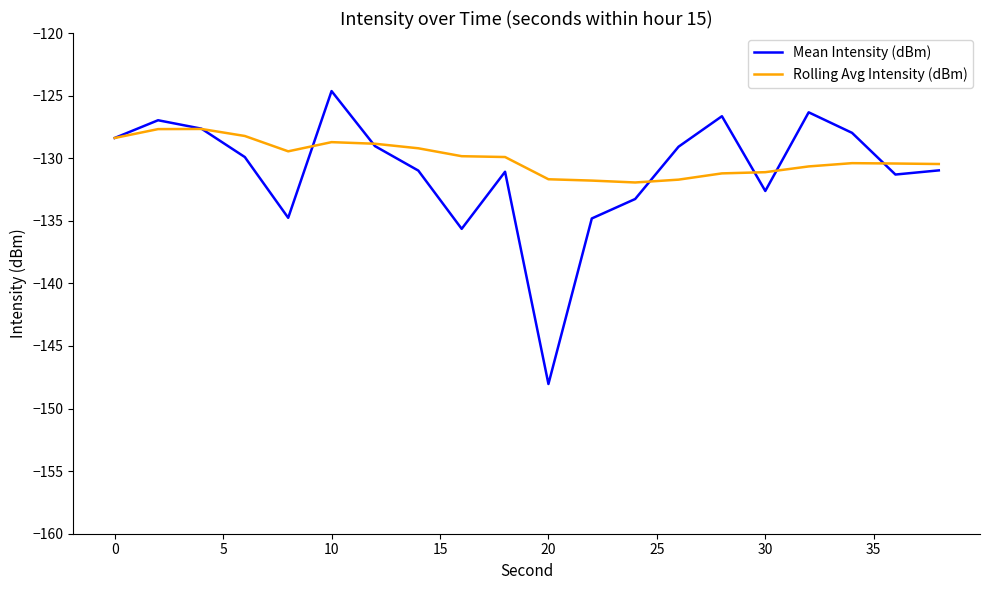

What is the maximum value shown in the chart?

-124.6